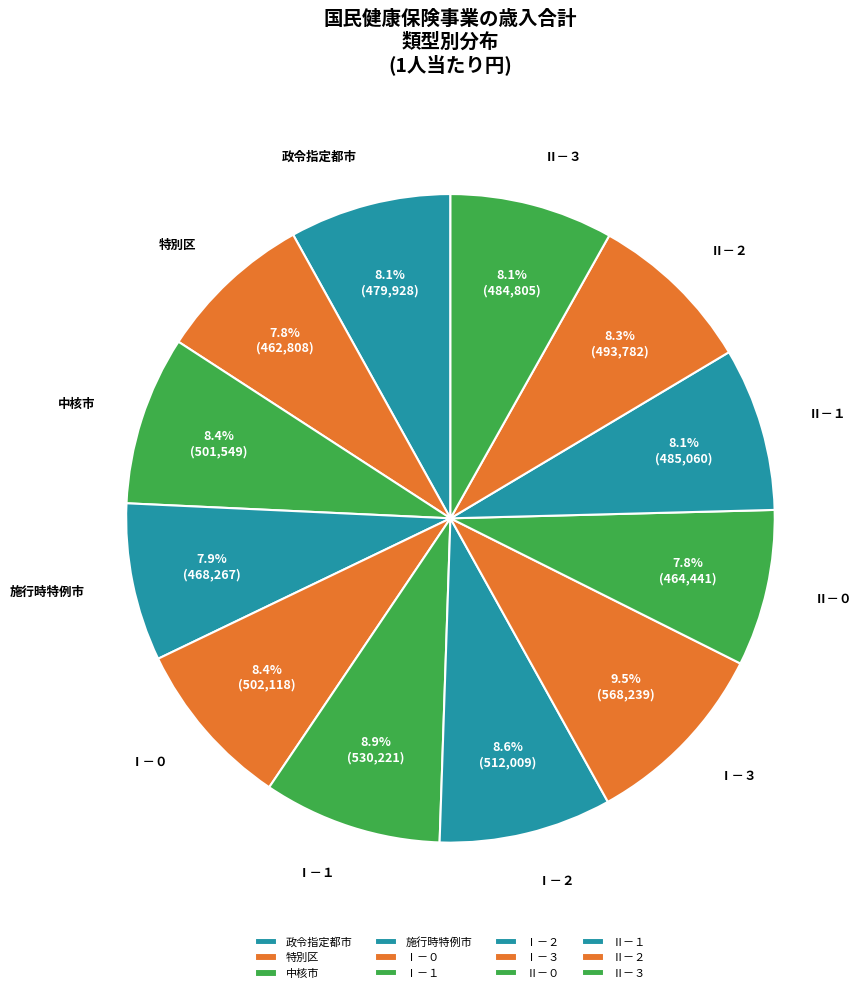

Is it true that Ⅰ－１ is 15% of the pie?

False